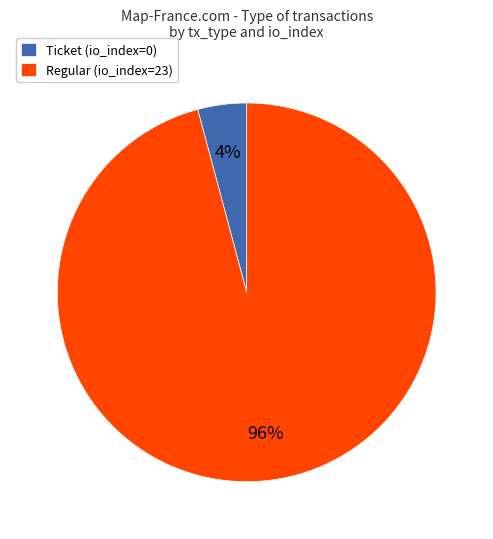

Which has a higher value, Regular (io_index=23) or Ticket (io_index=0)?

Regular (io_index=23)